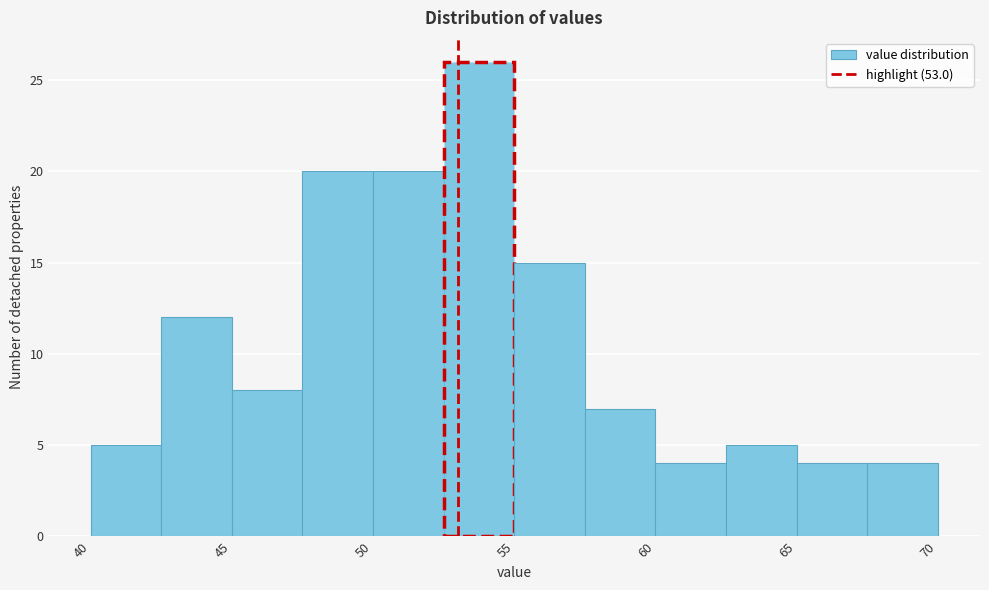

Reading left to right, list every bar in this chart as the range it spans on the x-axis followed by its height. The values are not printed on the chart, so give them approximately, as read against the axis.

40.0 to 42.5: 5
42.5 to 45.0: 12
45.0 to 47.5: 8
47.5 to 50.0: 20
50.0 to 52.5: 20
52.5 to 55.0: 26
55.0 to 57.5: 15
57.5 to 60.0: 7
60.0 to 62.5: 4
62.5 to 65.0: 5
65.0 to 67.5: 4
67.5 to 70.0: 4